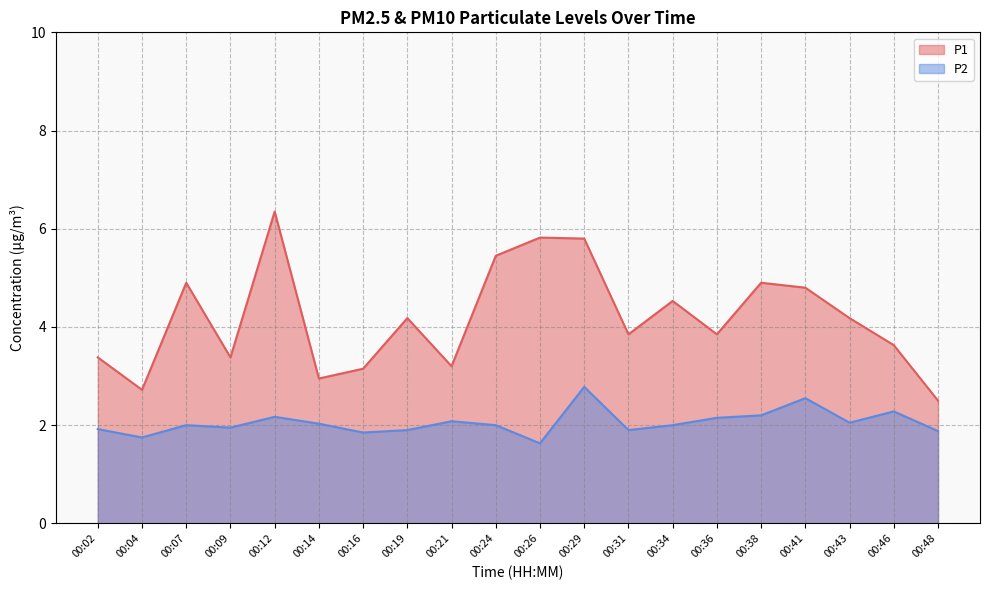

Reading right to left, what are all the values shown in this chart?

P1: 2.5	3.6	4.2	4.8	4.9	3.9	4.5	3.9	5.8	5.8	5.5	3.2	4.2	3.1	3.0	6.3	3.4	4.9	2.7	3.4
P2: 1.9	2.3	2.0	2.5	2.2	2.1	2.0	1.9	2.8	1.6	2.0	2.1	1.9	1.9	2.0	2.2	1.9	2.0	1.8	1.9